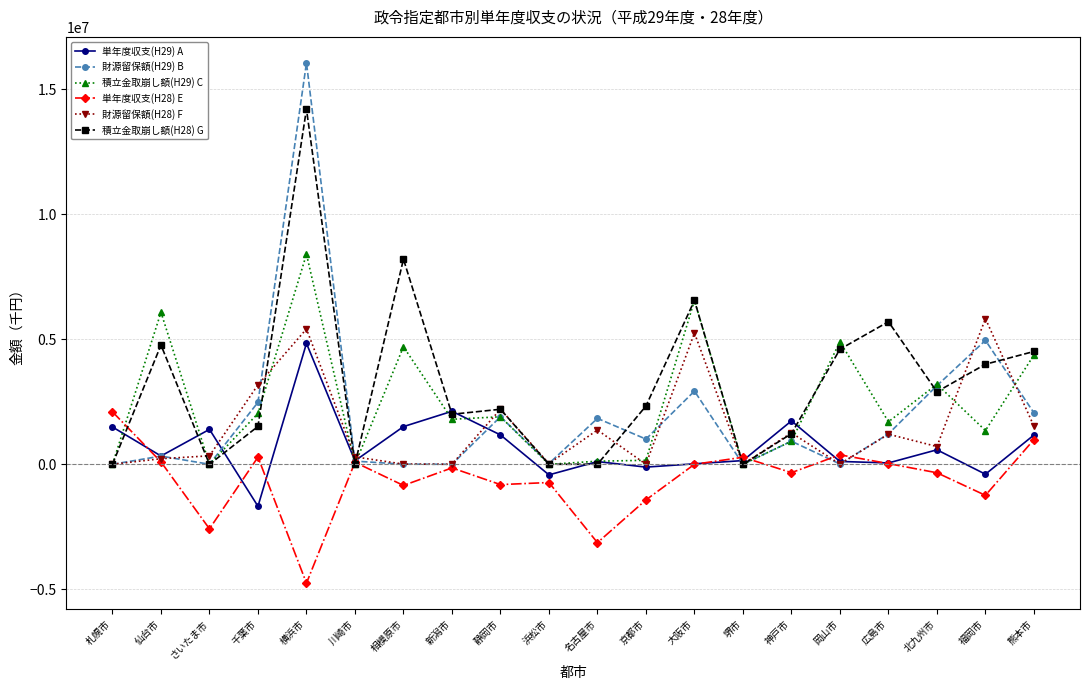

Is the value of 積立金取崩し額(H29) C at 大阪市 greater than the value of 財源留保額(H28) F at 広島市?

Yes